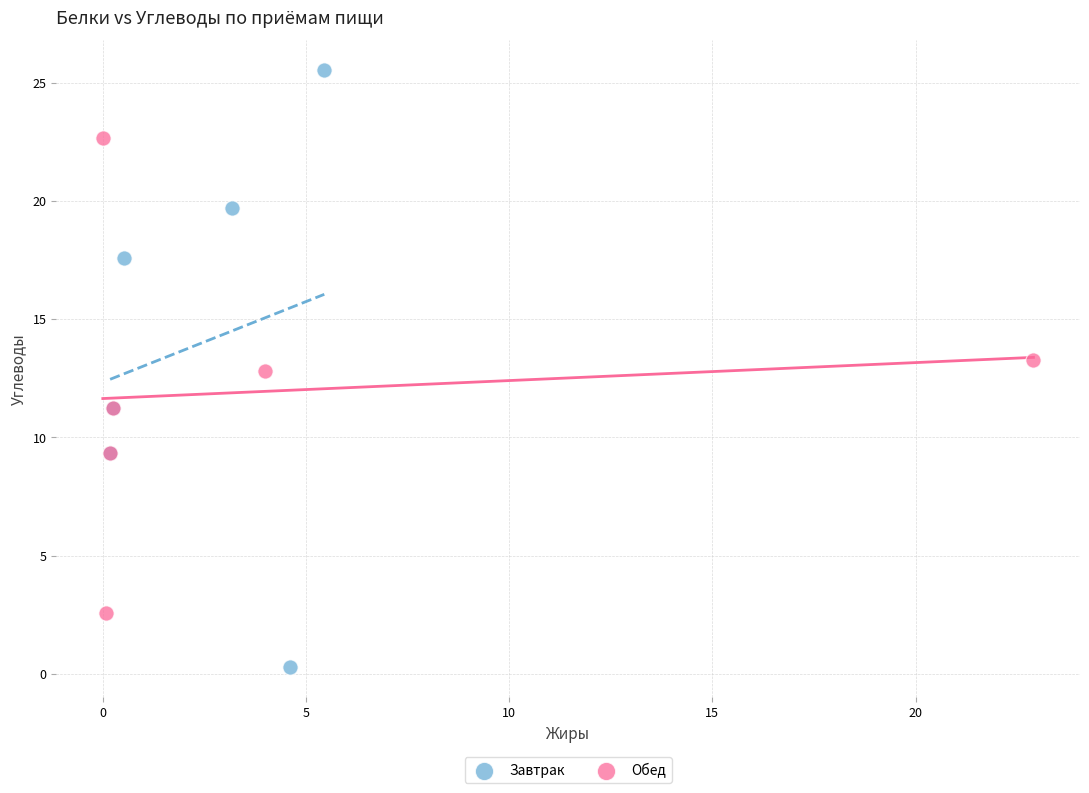

Which series contains the highest Y value?

Завтрак